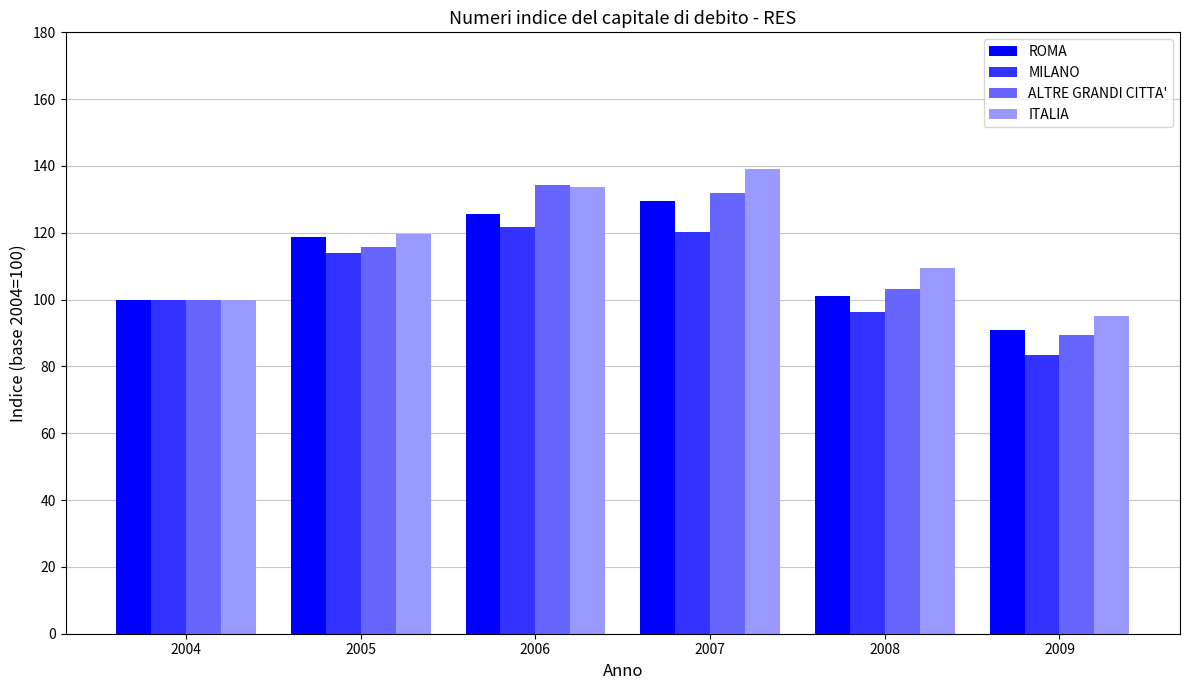

Which category has the highest value in the ITALIA series?

2007